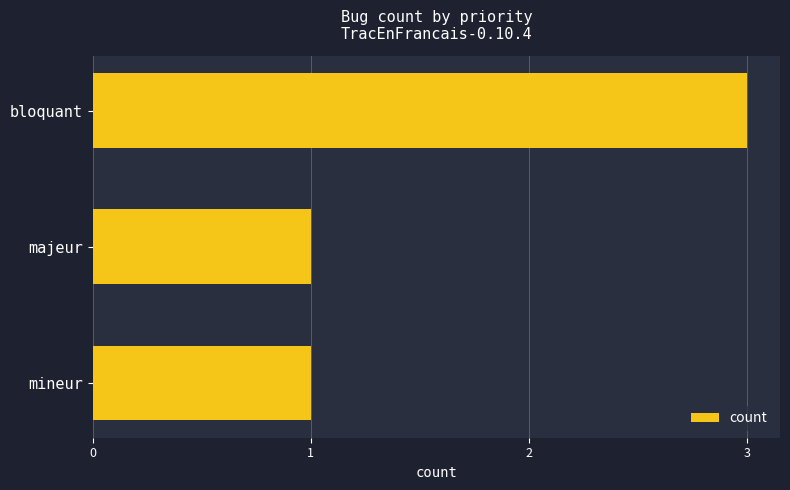

Are the bars horizontal?

Yes